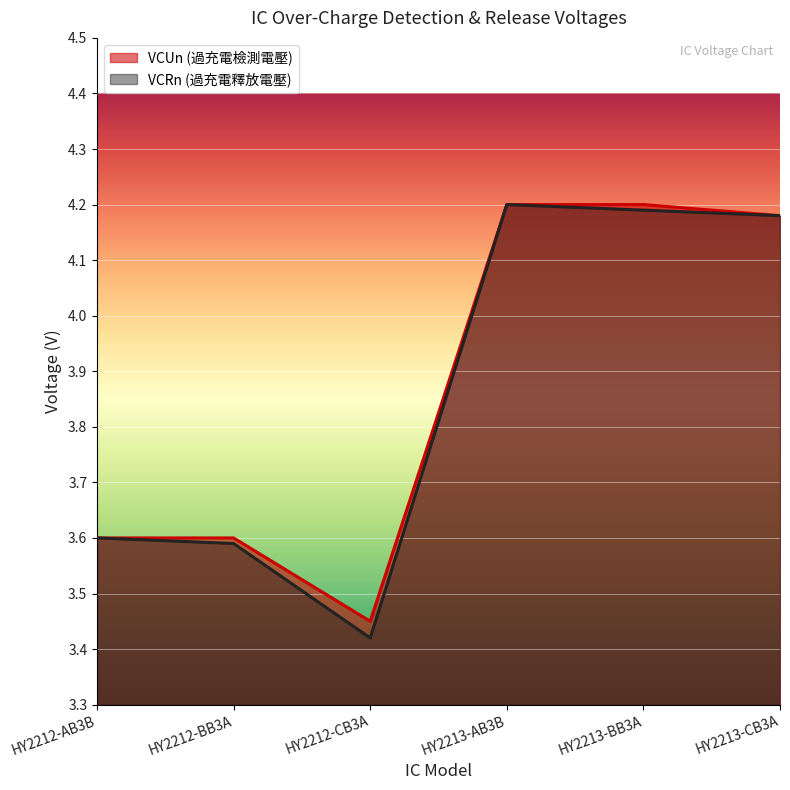

Where is the first local minimum for VCRn (過充電釋放電壓)?

HY2212-CB3A